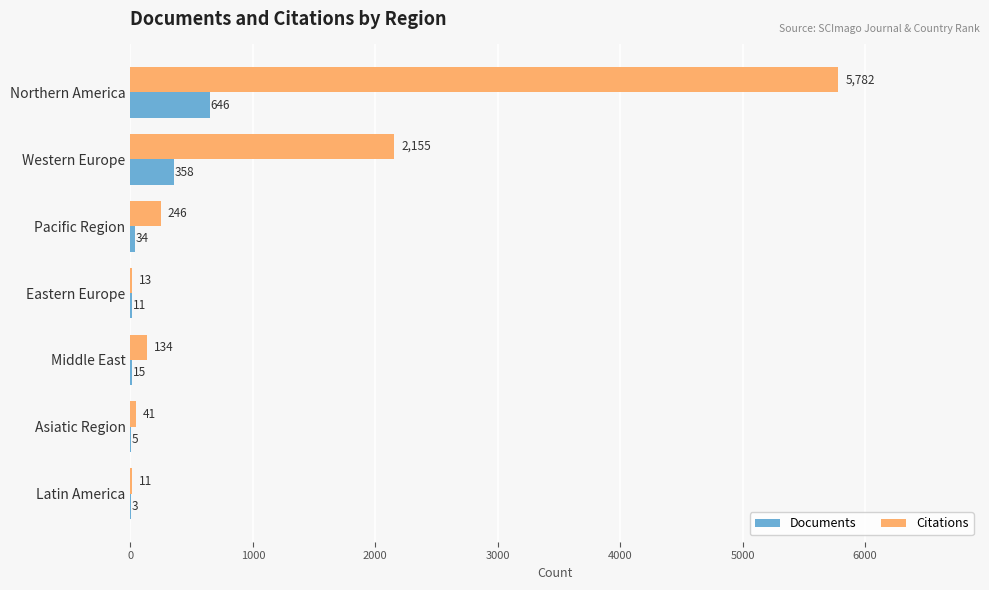

Which series changed the most between Eastern Europe and Latin America?

Documents